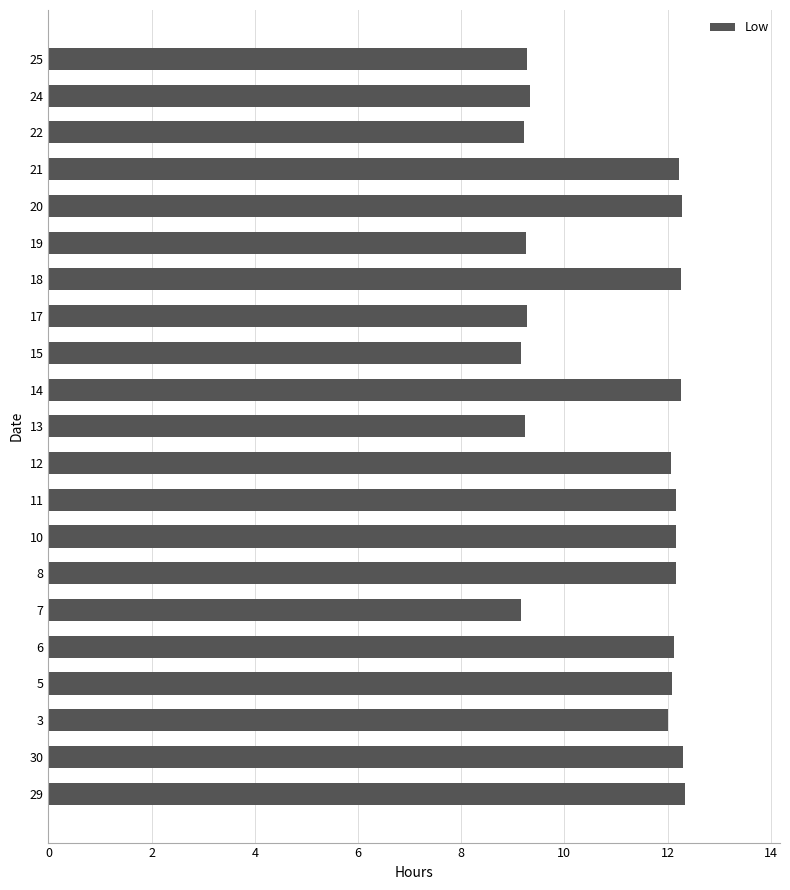

What is the greatest value displayed?

12.3